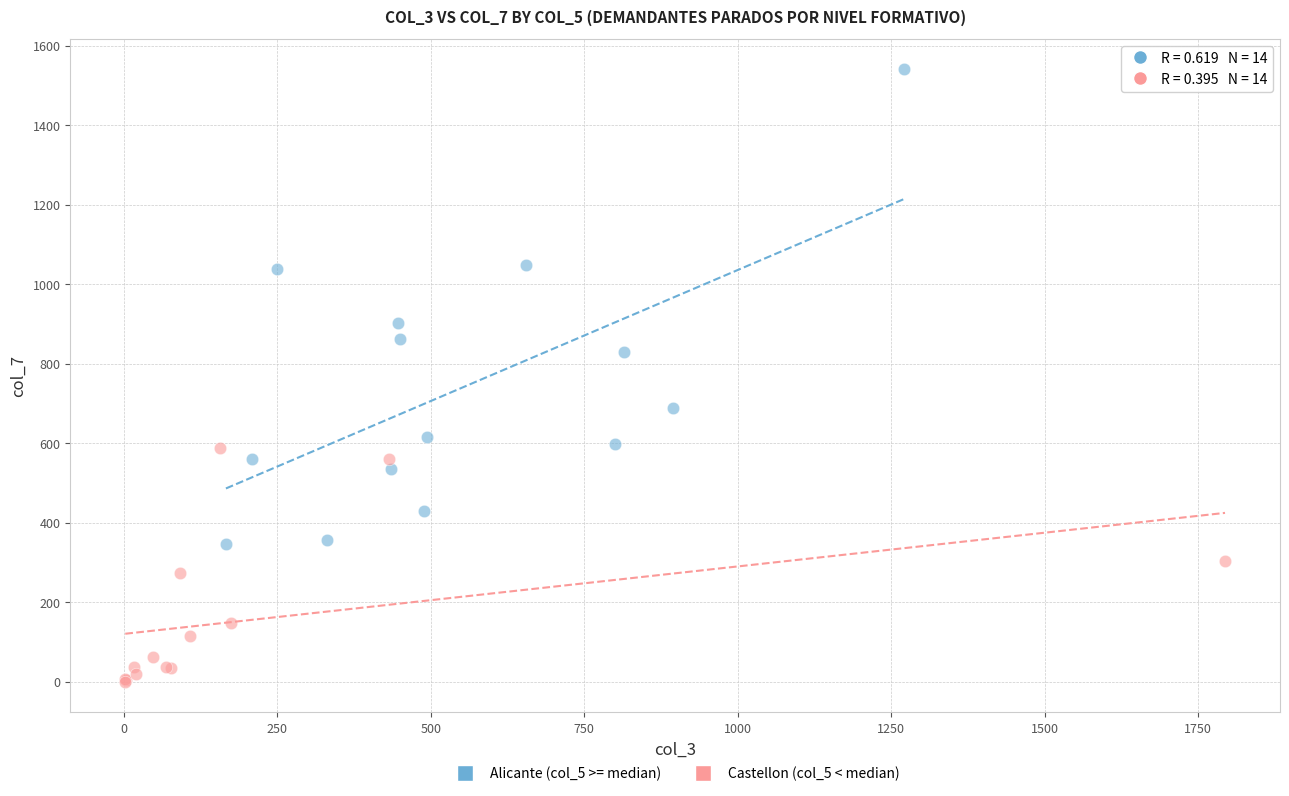

Which series has the largest Y range (max minus min)?

Alicante (col_5 >= median)